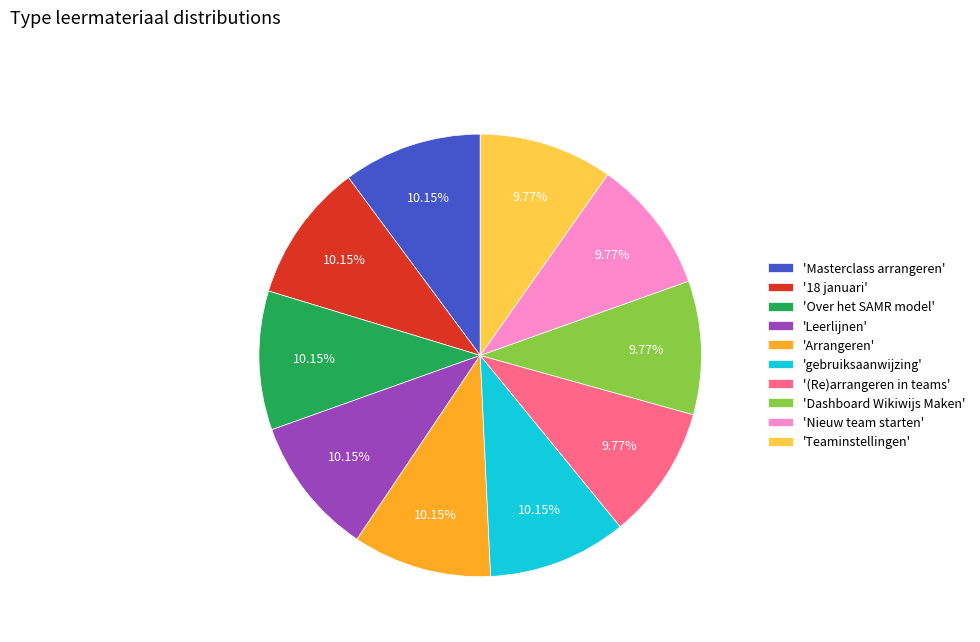

Is there a majority slice in this chart?

No